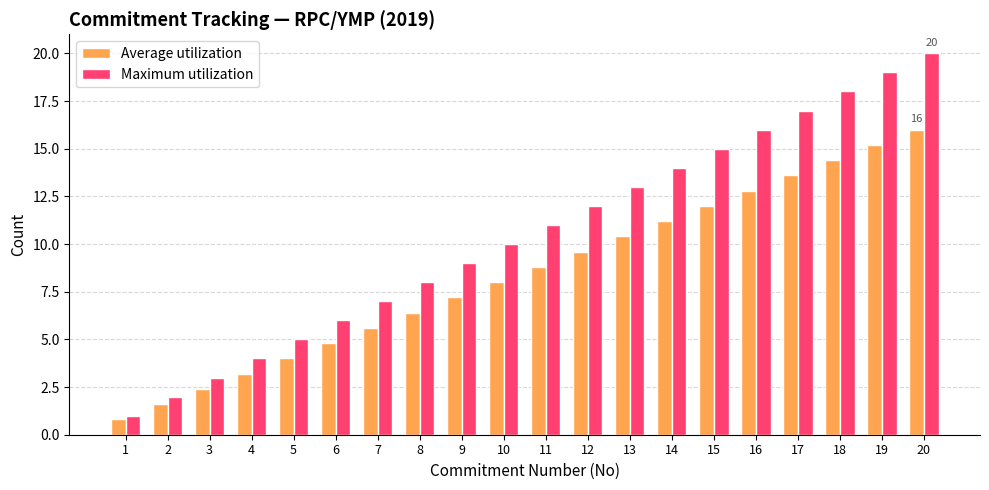

The Average utilization series shows 1.0 at 6. True or false?

False